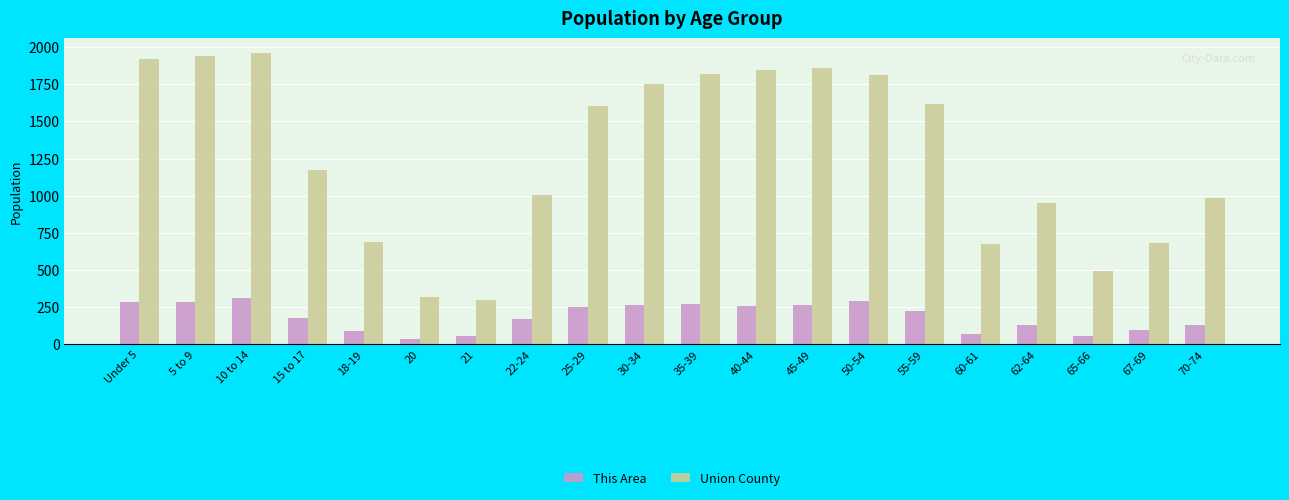

Which series has the largest total across all categories?

Union County